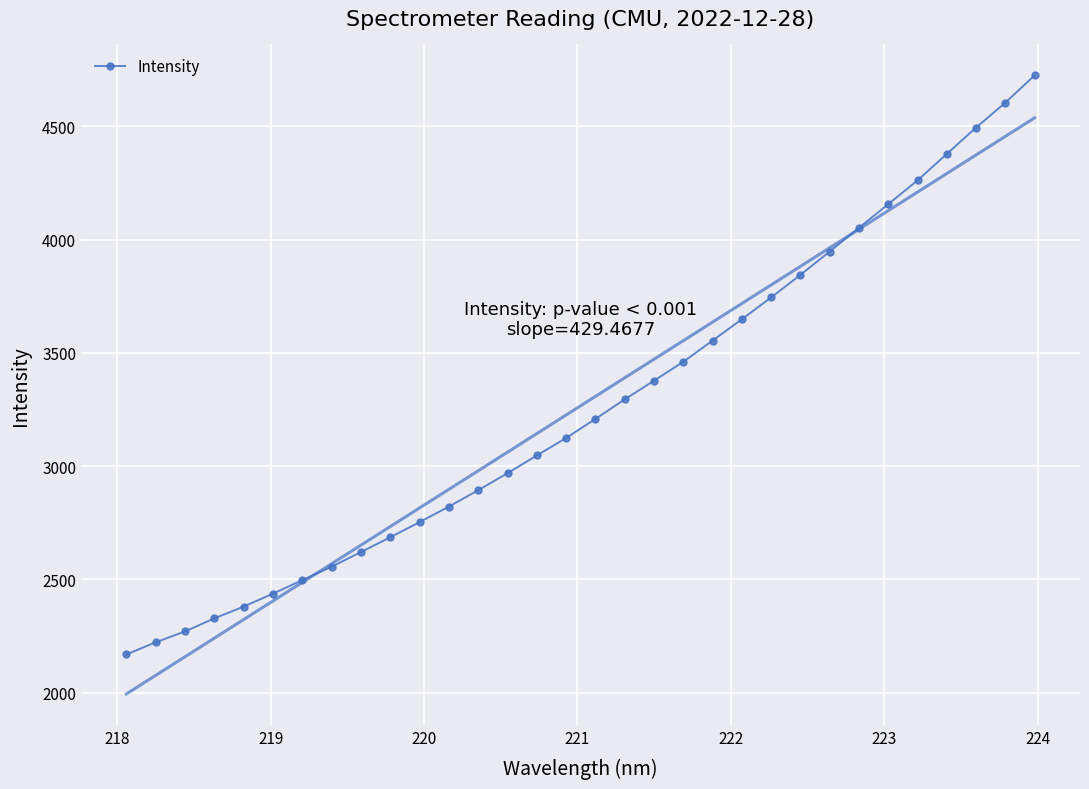

What is the value of the Intensity point at the 7th from the left?

2496.7